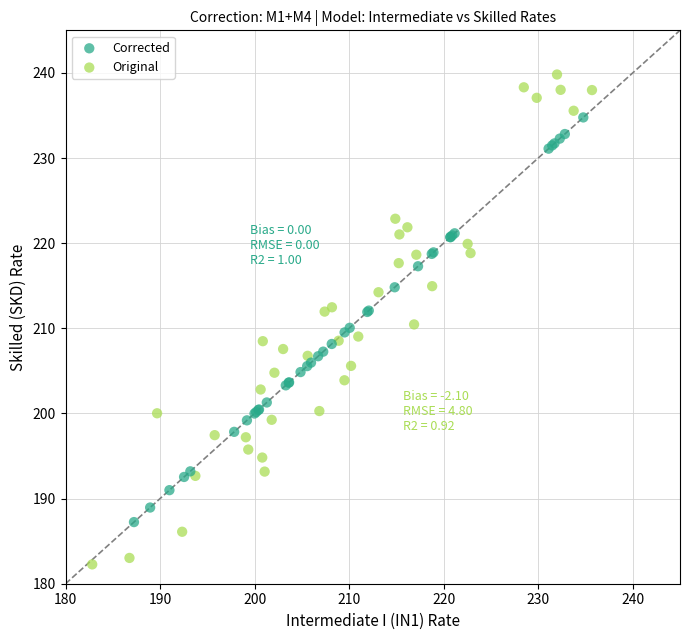

Which series reaches the minimum Y coordinate?

Original